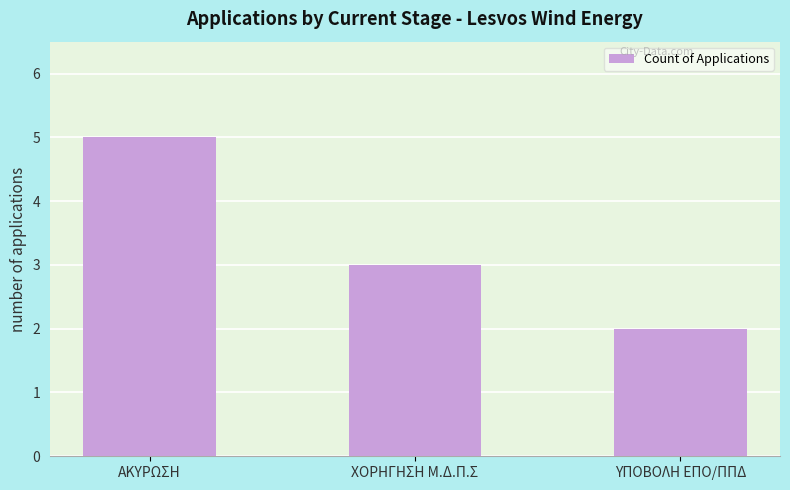

How many series are shown in this chart?

1